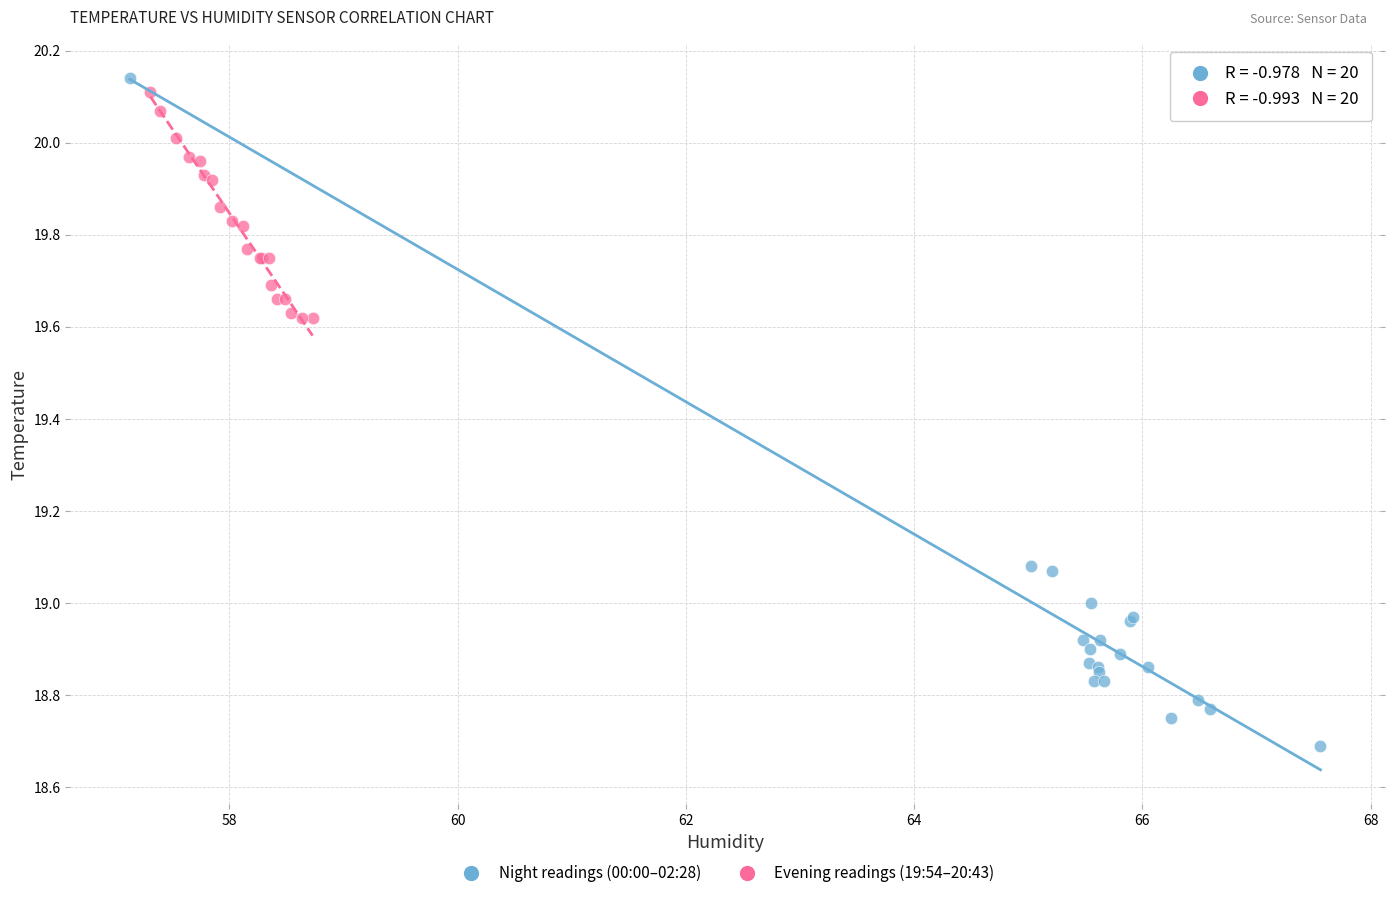

Which series reaches the maximum Y coordinate?

Night readings (00:00–02:28)